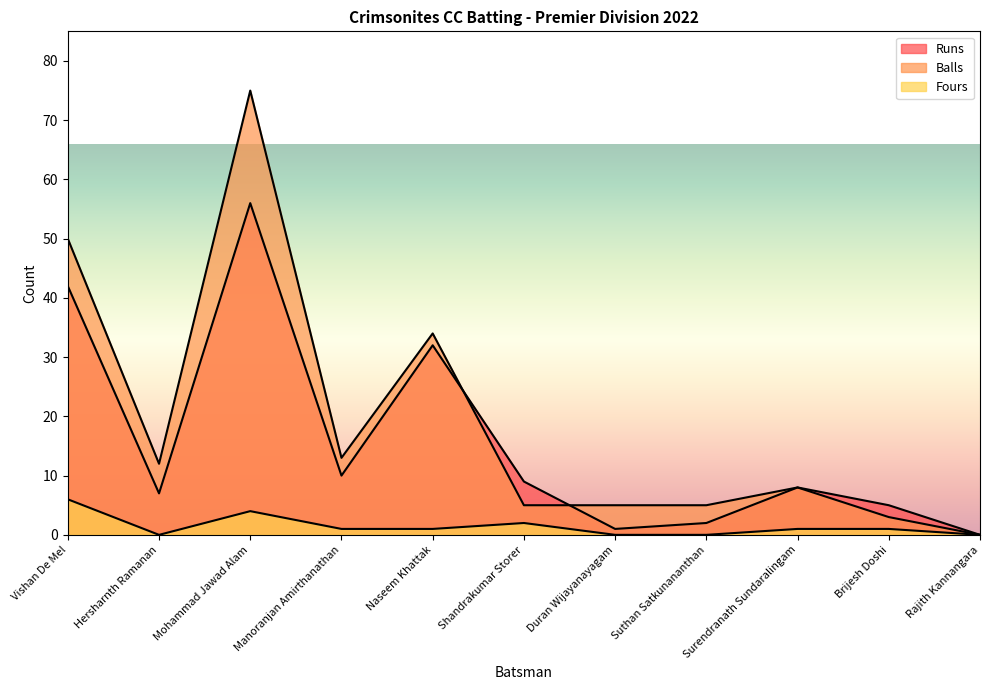

After their last crossing, which series has the higher values: Balls or Runs?

Balls